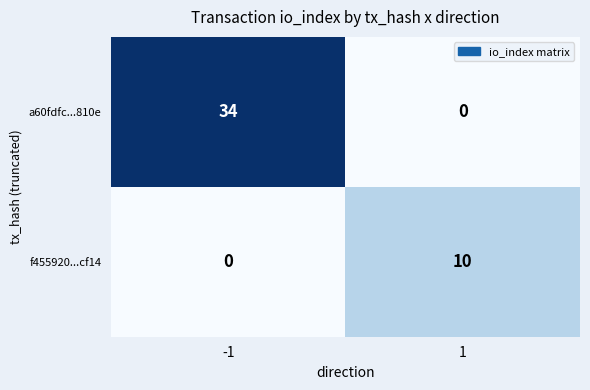

How many data points does each series have?

2